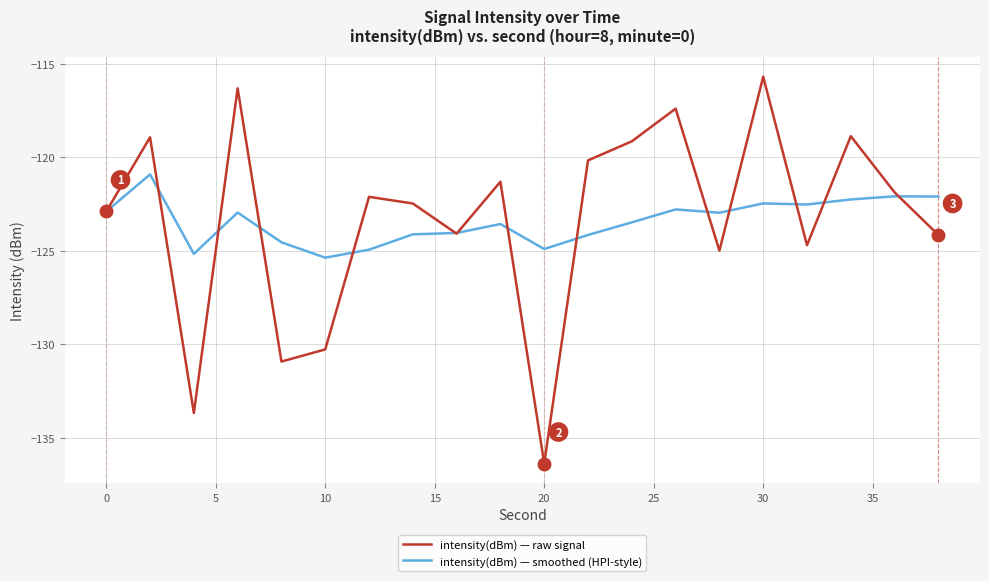

List the series in order of their peak value, lowest first.

intensity(dBm) — smoothed (HPI-style), intensity(dBm) — raw signal